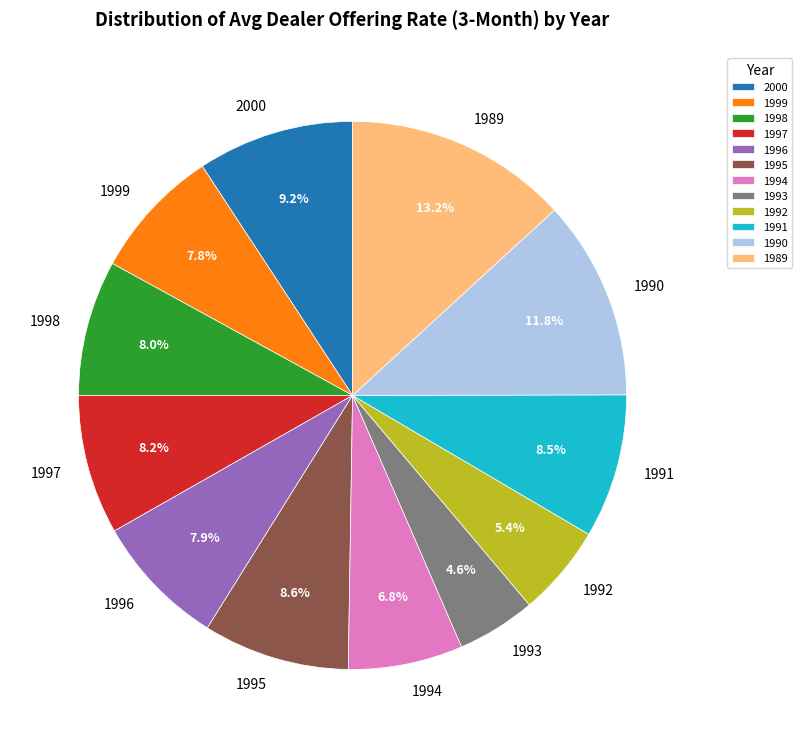

To the nearest percent, what portion does 1992 represent?

5%